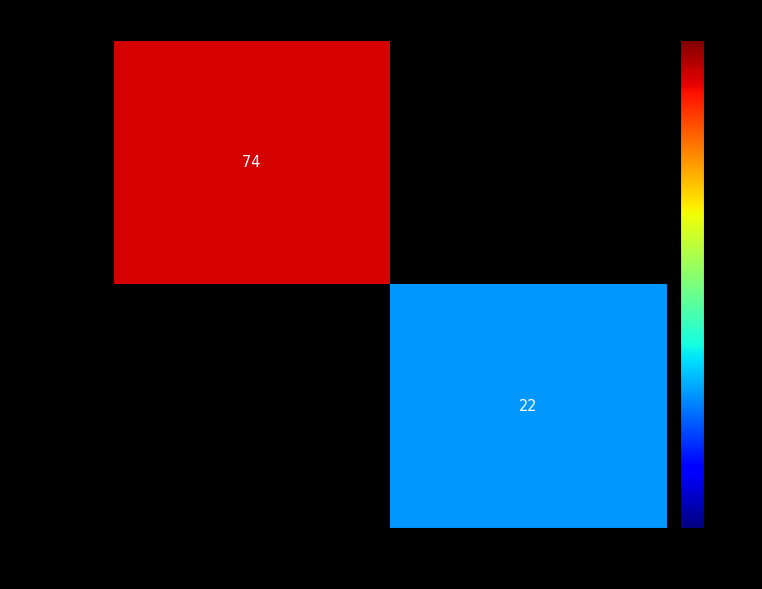

Is it true that ee8d4909… equals 74 at -1?

True